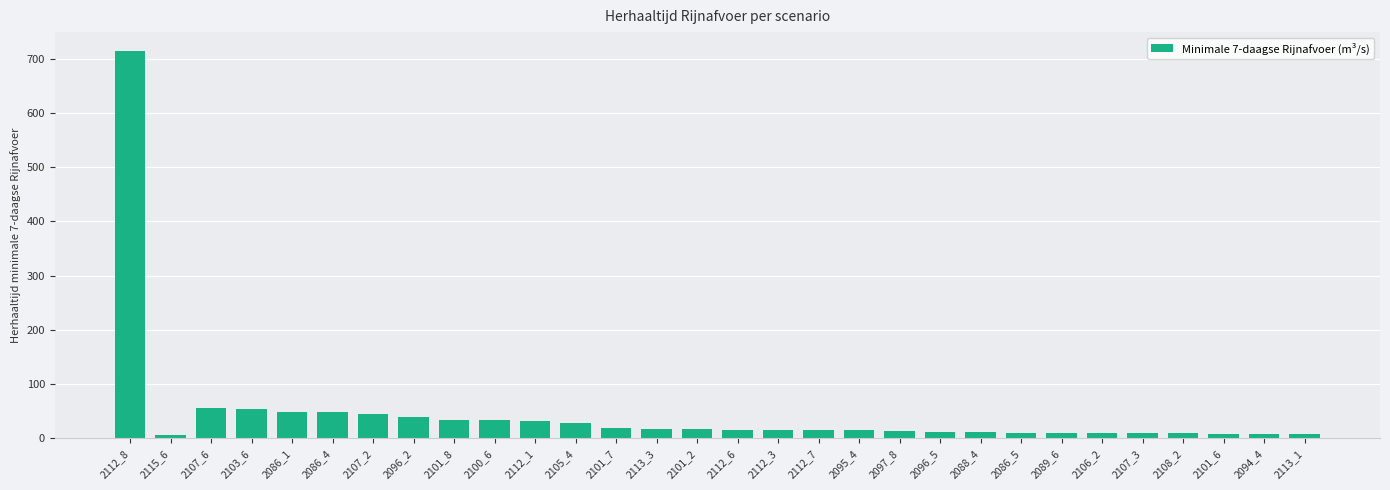

How many series are shown in this chart?

1